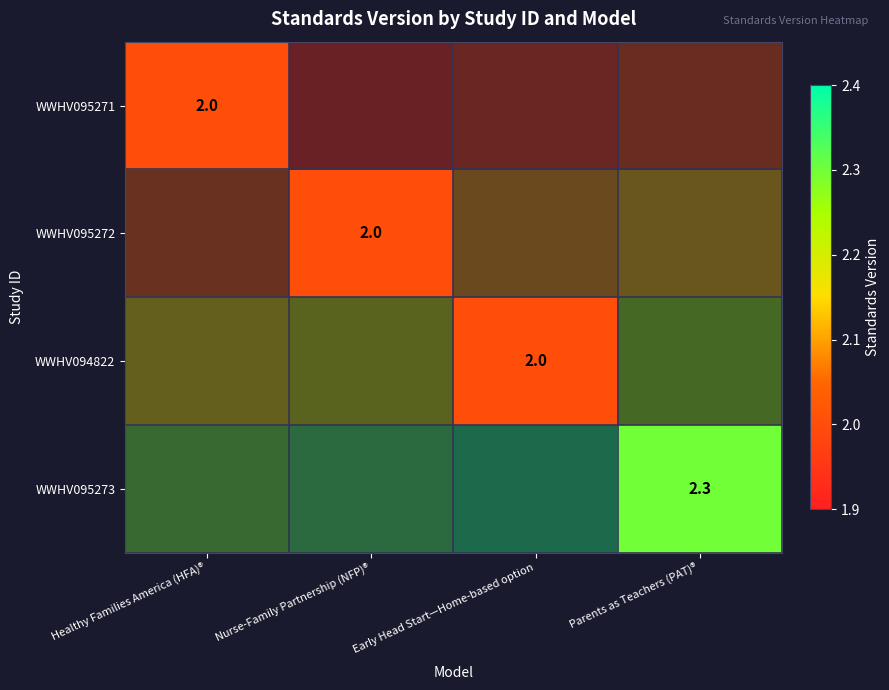

At which label does WWHV095273 reach its minimum?

Healthy Families America (HFA)®